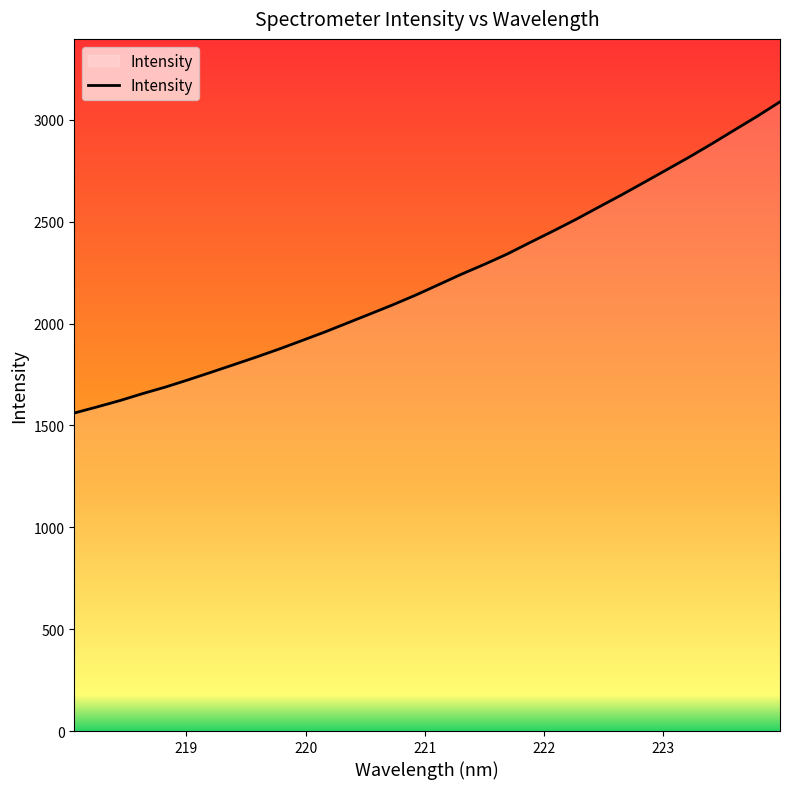

How many lines are shown in the chart?

1